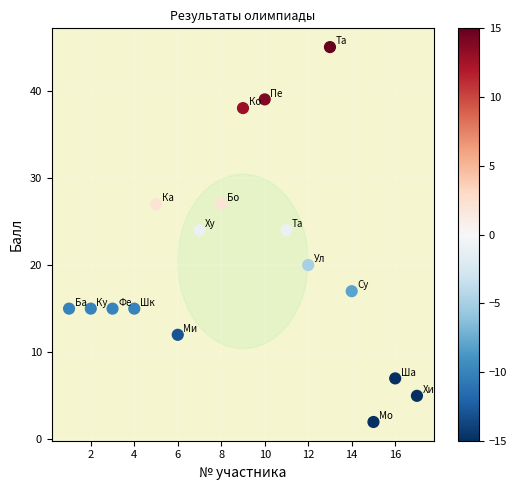

What is the range of Y values (max minus min)?

43